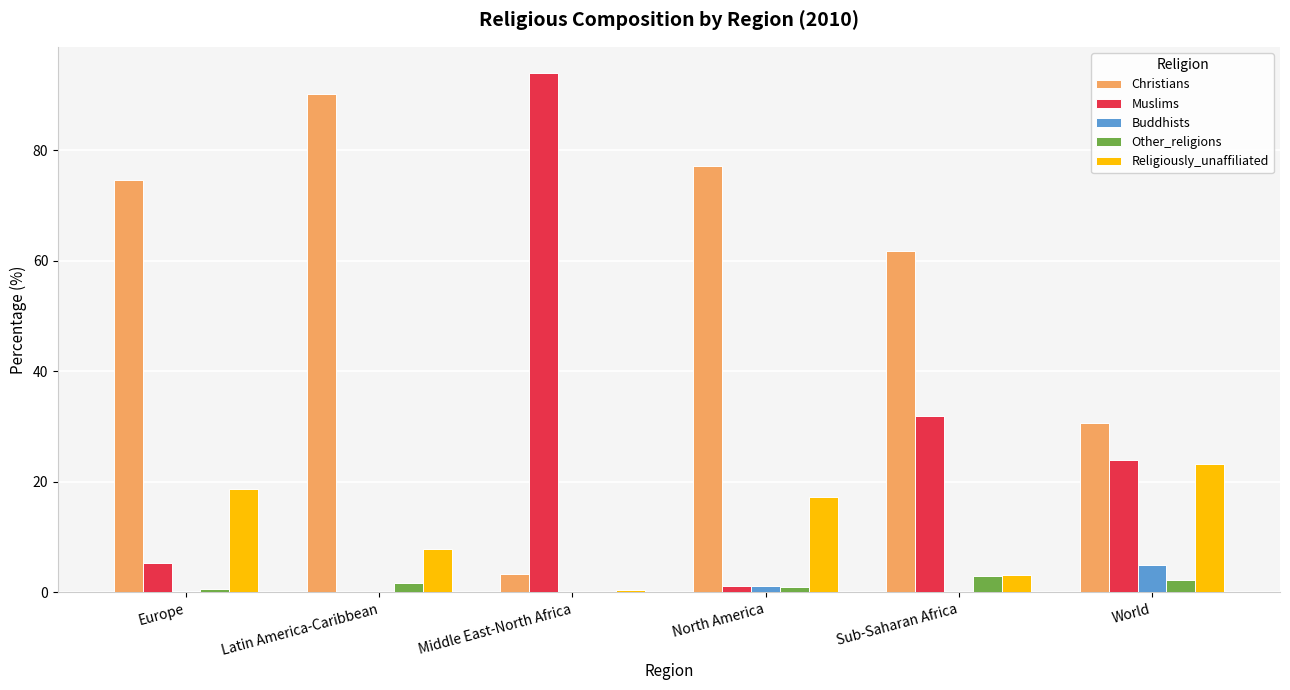

What is the total value across all series at World?

84.8